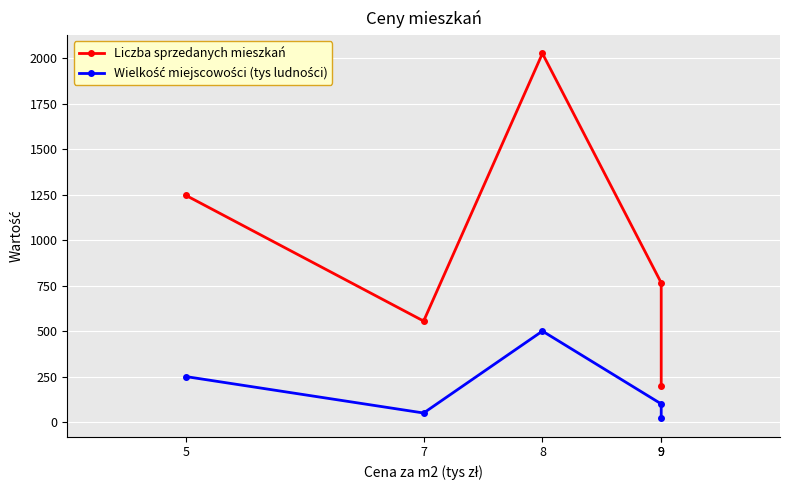

What is the sum of all Wielkość miejscowości (tys ludności) values?

920